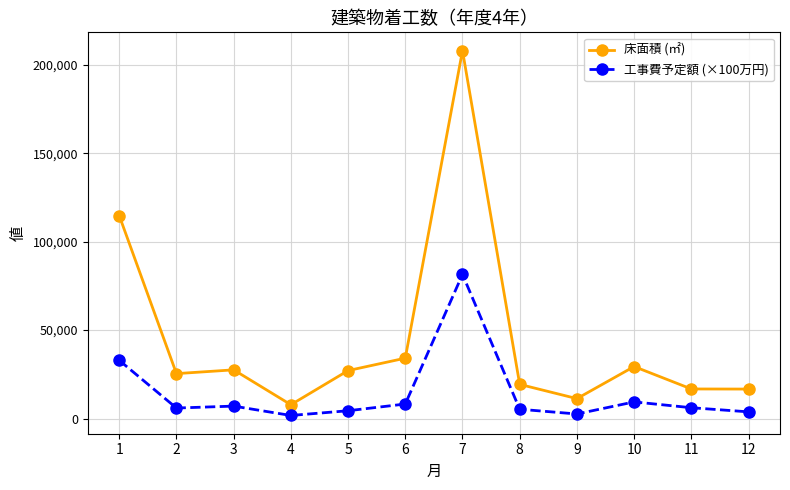

Rank the series at 11 from lowest to highest value.

工事費予定額 (×100万円), 床面積 (㎡)